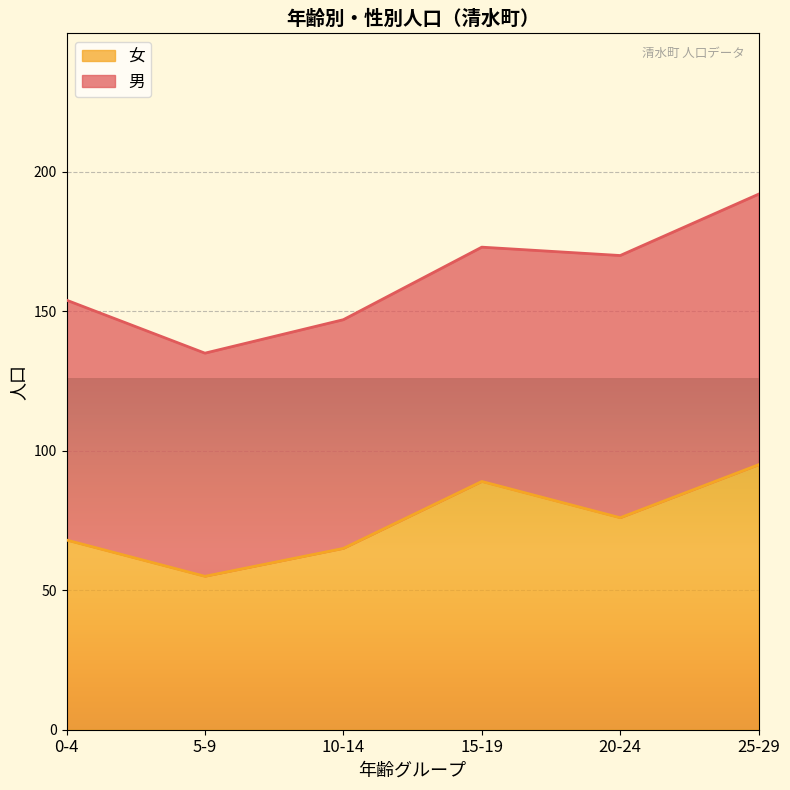

What is the change in value from 0-4 to 25-29?

+27